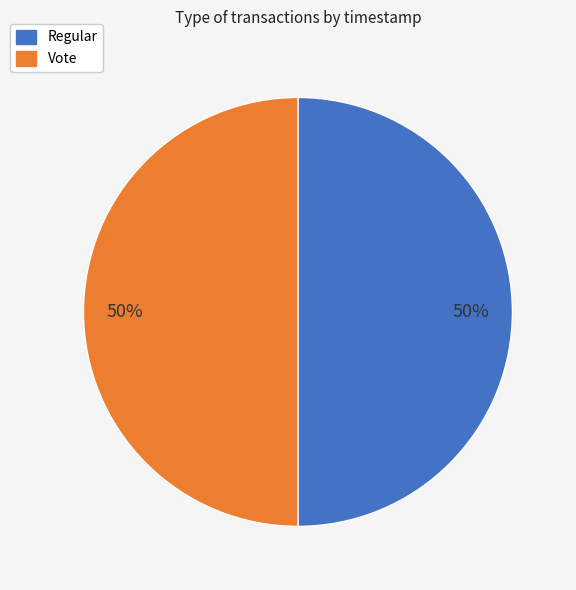

What percentage is the Regular slice, to the nearest percent?

50%